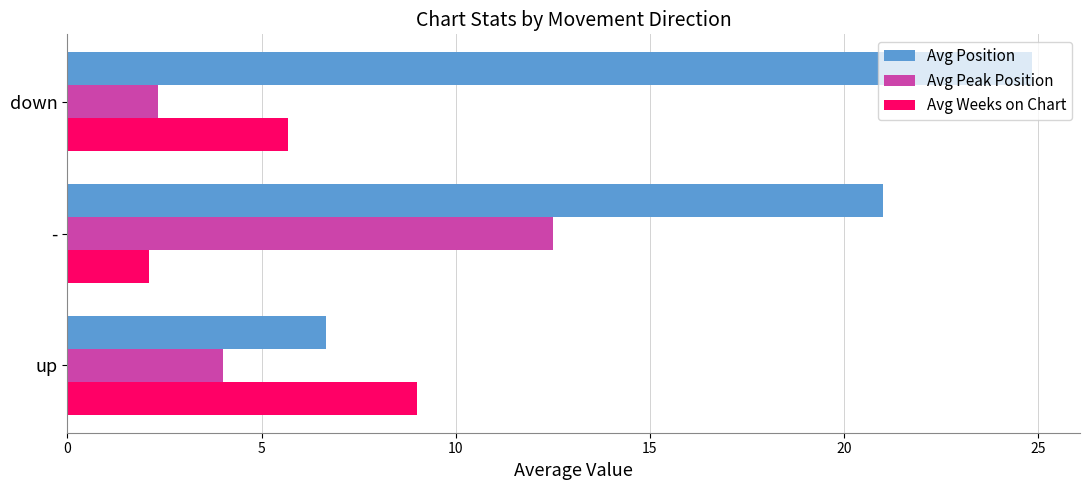

Count the number of data series in this chart.

3